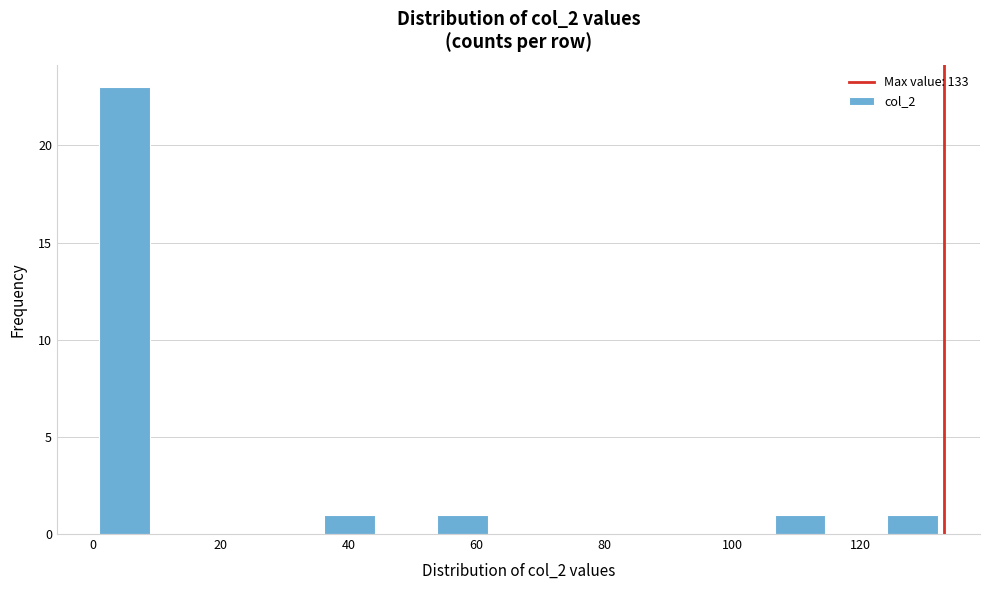

Reading left to right, list every bar in this chart as the range it spans on the x-axis followed by its height. Neither the bar edges nor the heights are printed on the chart, so give them approximately, as read against the axes.

1.0 to 9.8: 23
9.8 to 18.6: 0
18.6 to 27.4: 0
27.4 to 36.2: 0
36.2 to 45.0: 1
45.0 to 53.8: 0
53.8 to 62.6: 1
62.6 to 71.4: 0
71.4 to 80.2: 0
80.2 to 89.0: 0
89.0 to 97.8: 0
97.8 to 106.6: 0
106.6 to 115.4: 1
115.4 to 124.2: 0
124.2 to 133.0: 1